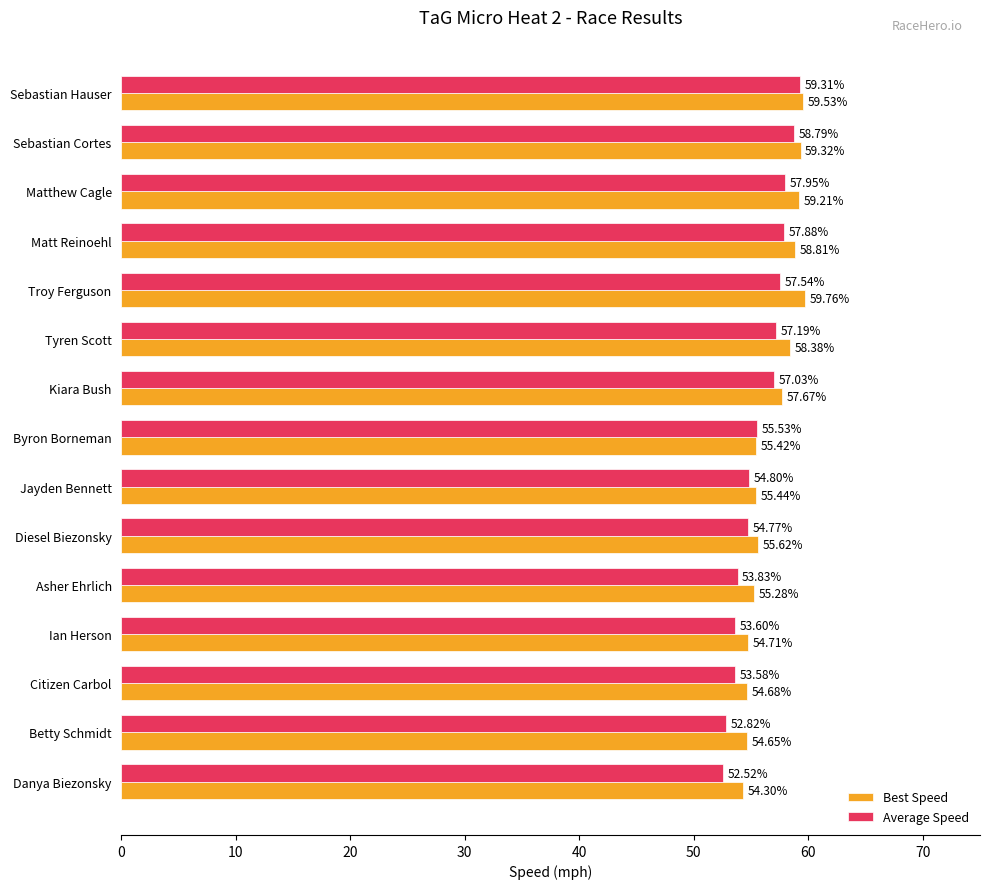

What is the spread (max minus min) of values at Asher Ehrlich?

1.5